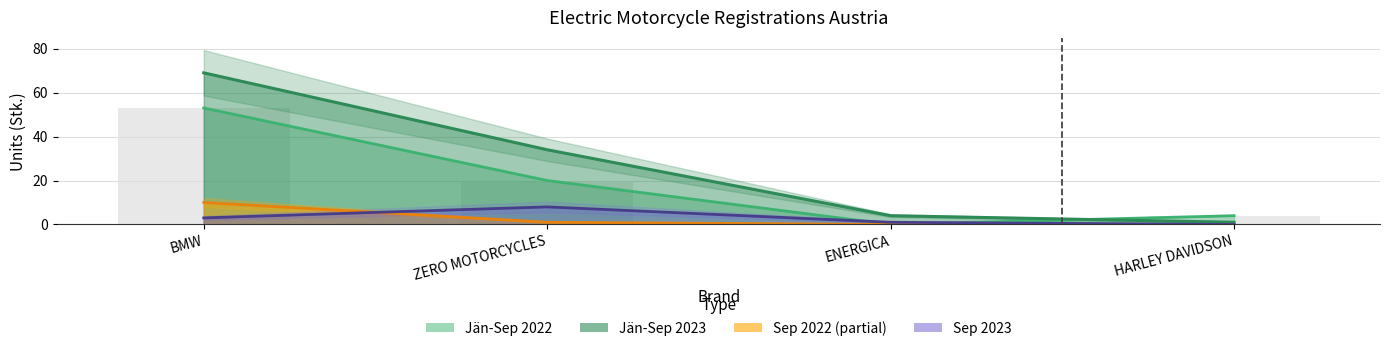

The Jän-Sep 2022 series shows 20 at ZERO MOTORCYCLES. True or false?

True